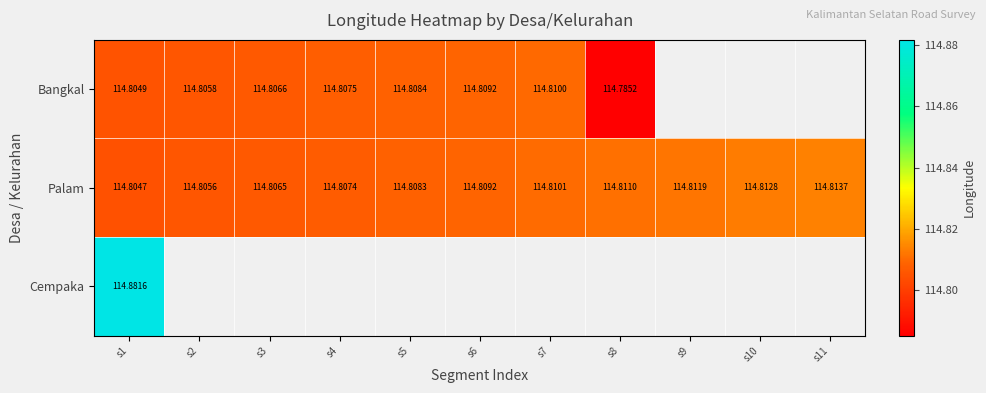

Count the number of data series in this chart.

3